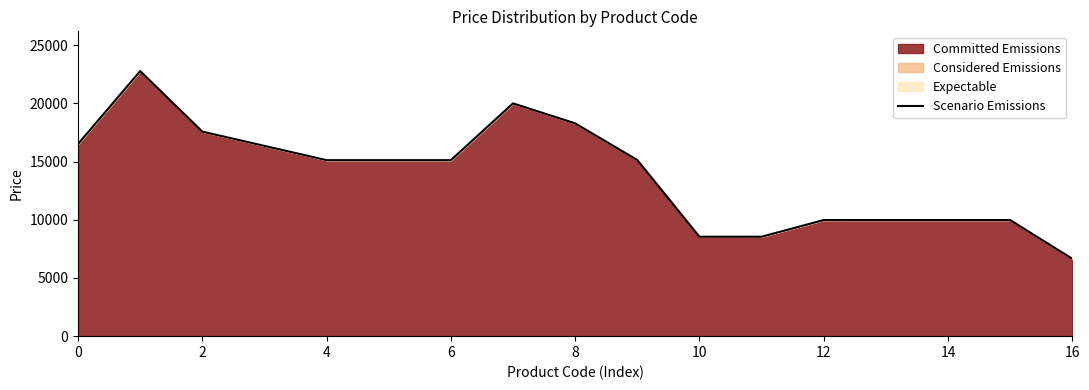

What is the approximate value at 8?

18280.7